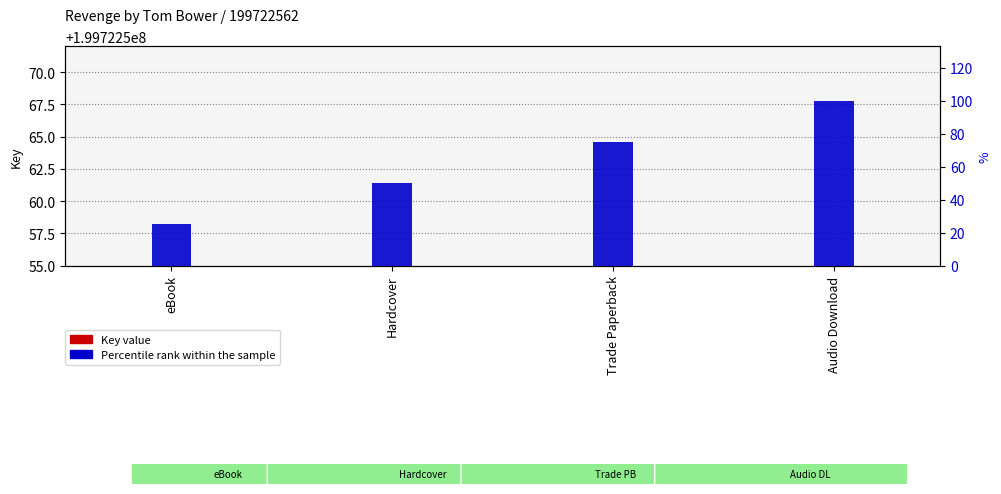

Which series has the largest range (max minus min)?

Percentile rank within the sample